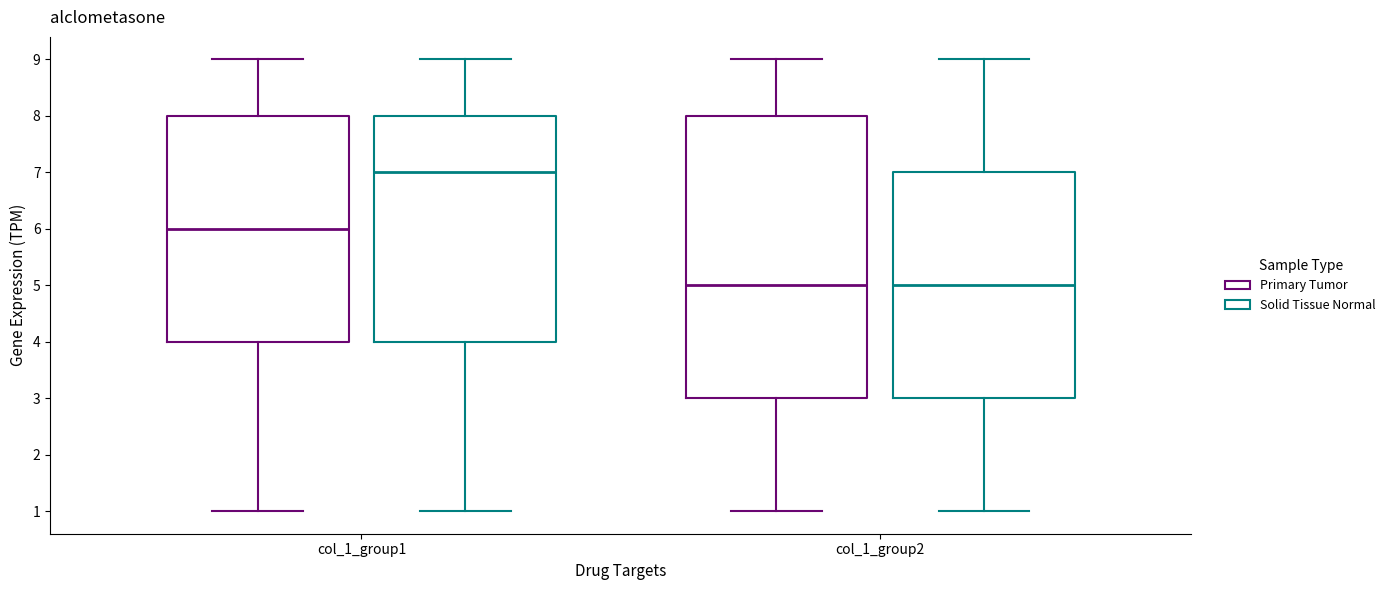

Reading left to right, read every box against the y-axis: the position of its median line, the range the box covers, and the ends of its whiskers. The values are not printed on the chart, so give them approximately, as read against the axis.

col_1_group1 (Primary Tumor): median 6, box 4 to 8, whiskers 1 to 9
col_1_group1 (Solid Tissue Normal): median 7, box 4 to 8, whiskers 1 to 9
col_1_group2 (Primary Tumor): median 5, box 3 to 8, whiskers 1 to 9
col_1_group2 (Solid Tissue Normal): median 5, box 3 to 7, whiskers 1 to 9